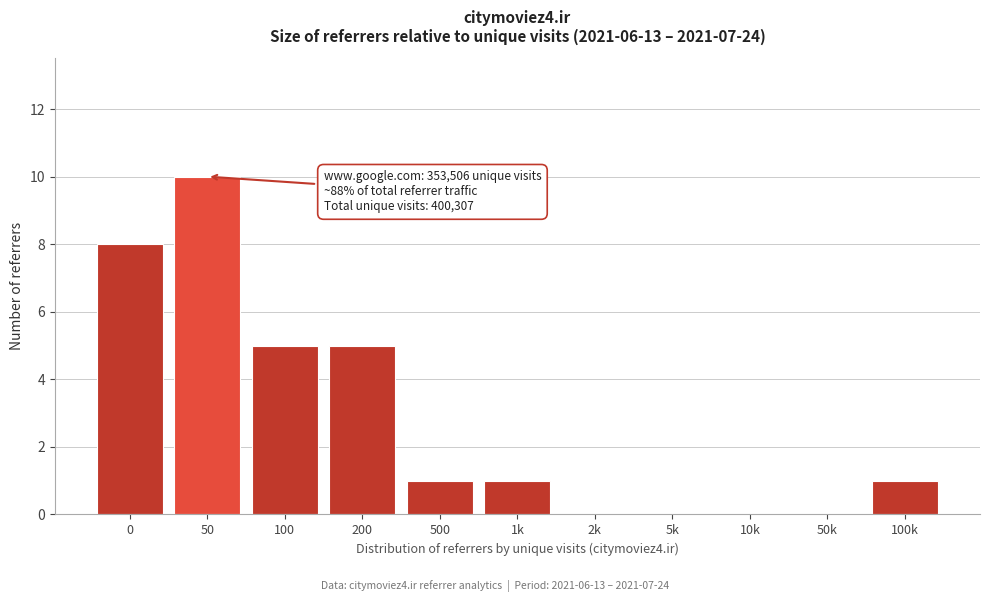

Reading right to left, transcribe all the data shown in this chart.

100k=1	50k=0	10k=0	5k=0	2k=0	1k=1	500=1	200=5	100=5	50=10	0=8